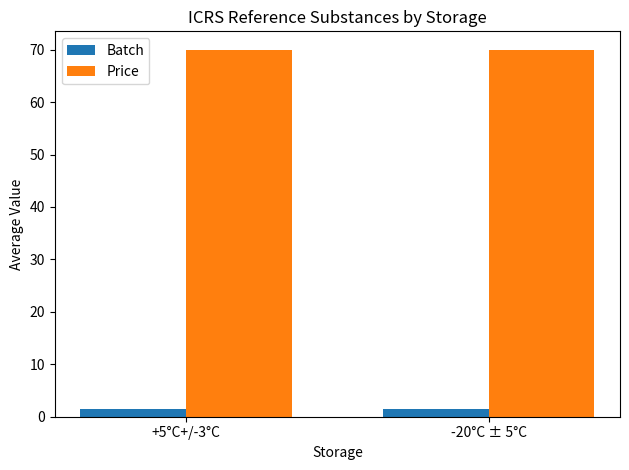

What is the difference between the highest and lowest values at +5°C+/-3°C?

68.5